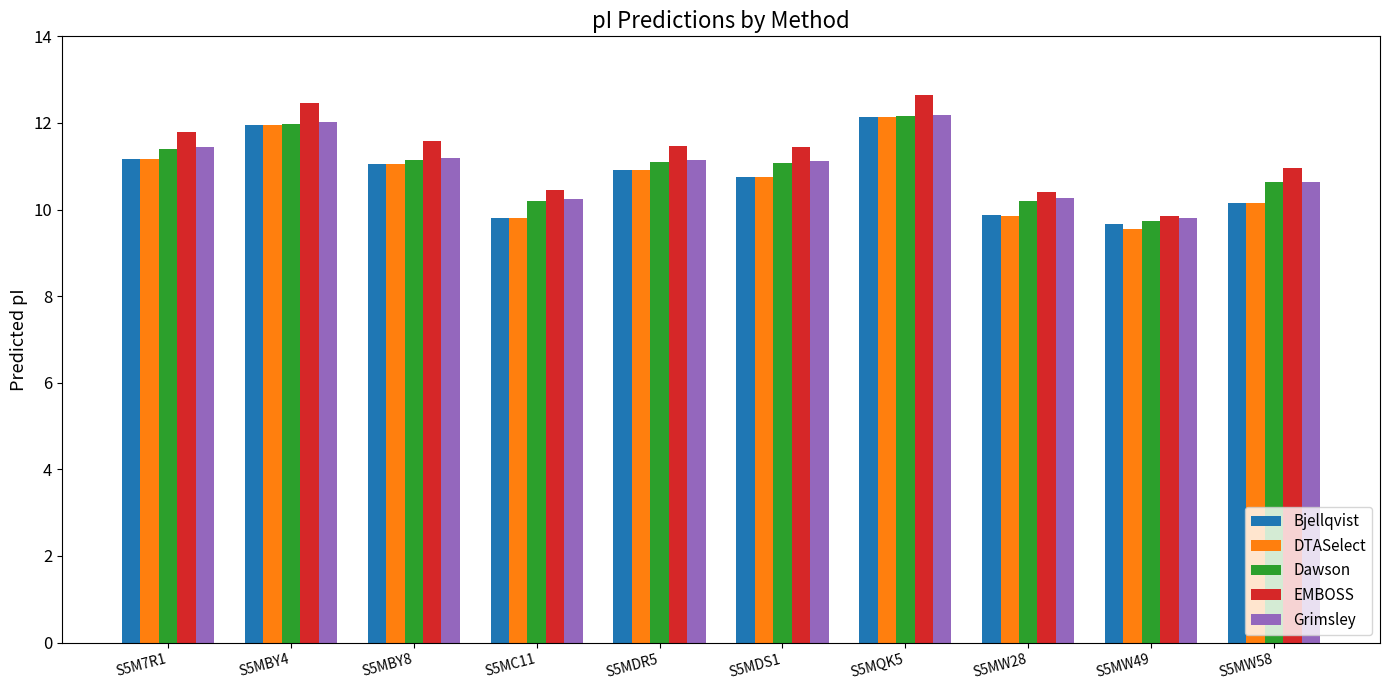

What is the spread (max minus min) of values at S5MDS1?

0.7